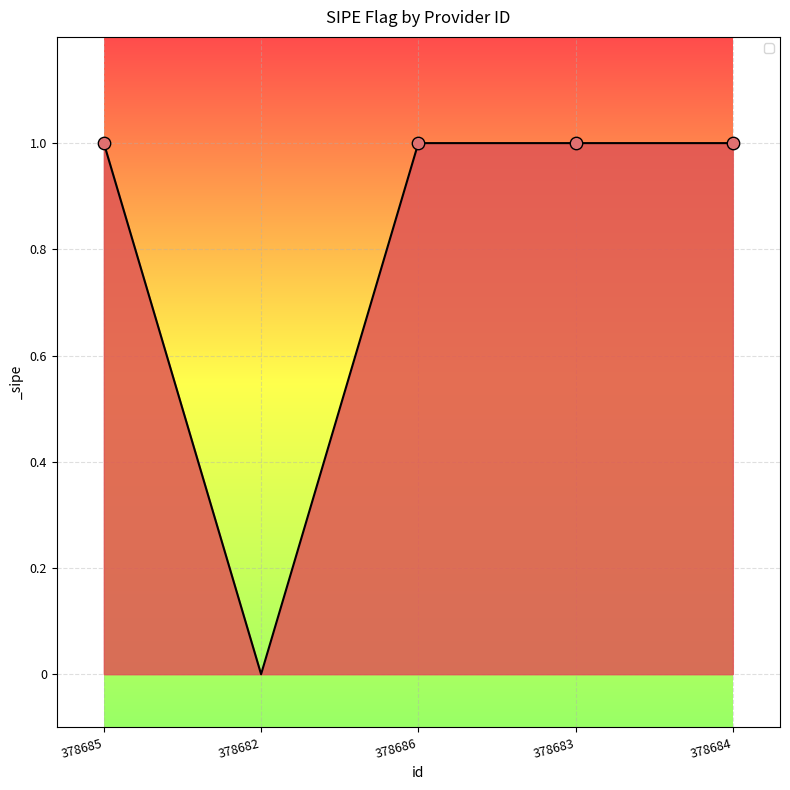

Approximately how many times larger is the value at 378684 compared to 378683?

1.0